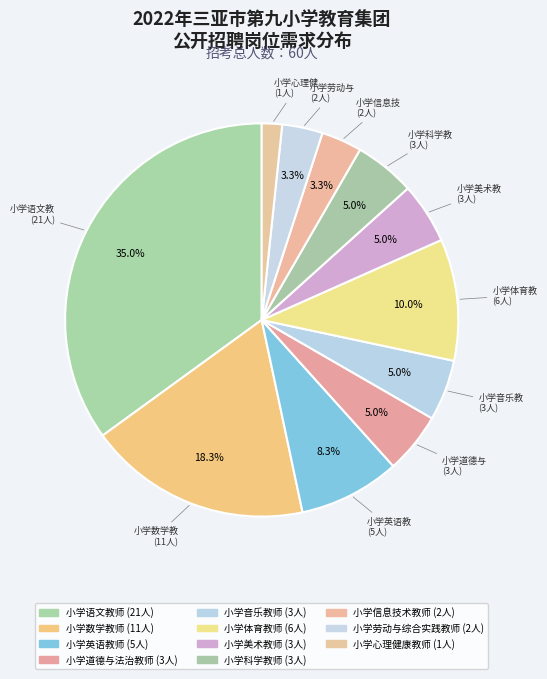

To the nearest percent, what is the difference between the 小学数学教师 and 小学语文教师 slice percentages?

17%